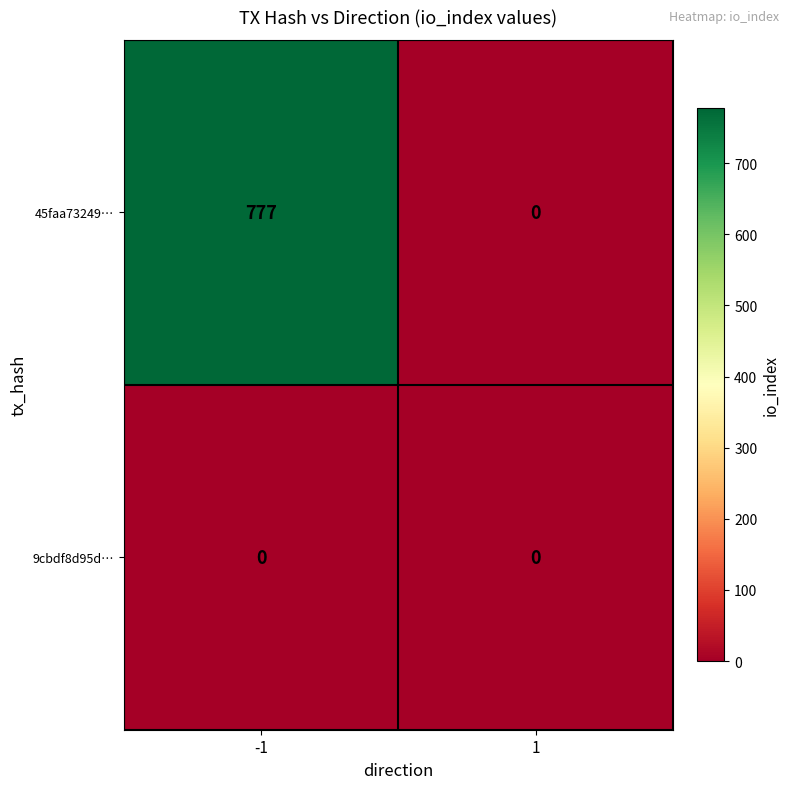

At which category is the sum across all series the highest?

-1